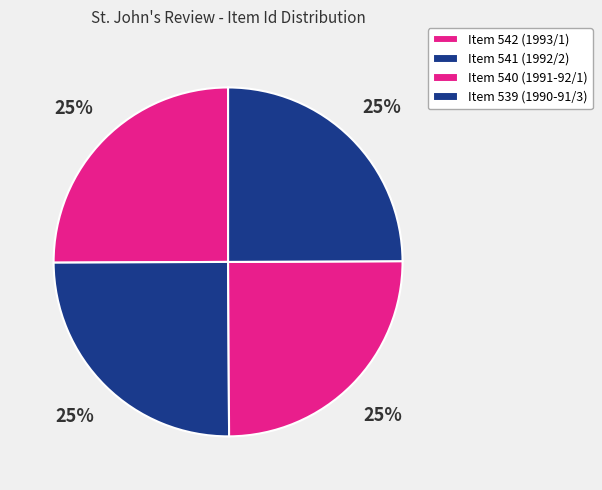

How many segments does this pie chart have?

4